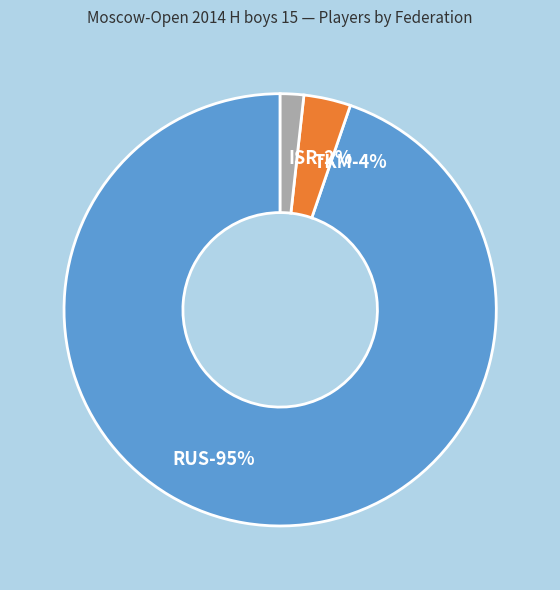

The ISR slice represents 8% of the pie. True or false?

False